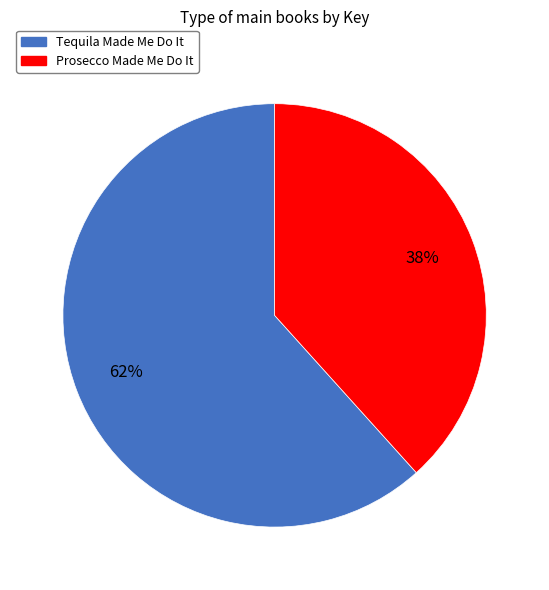

Is Tequila Made Me Do It the majority of the pie?

Yes